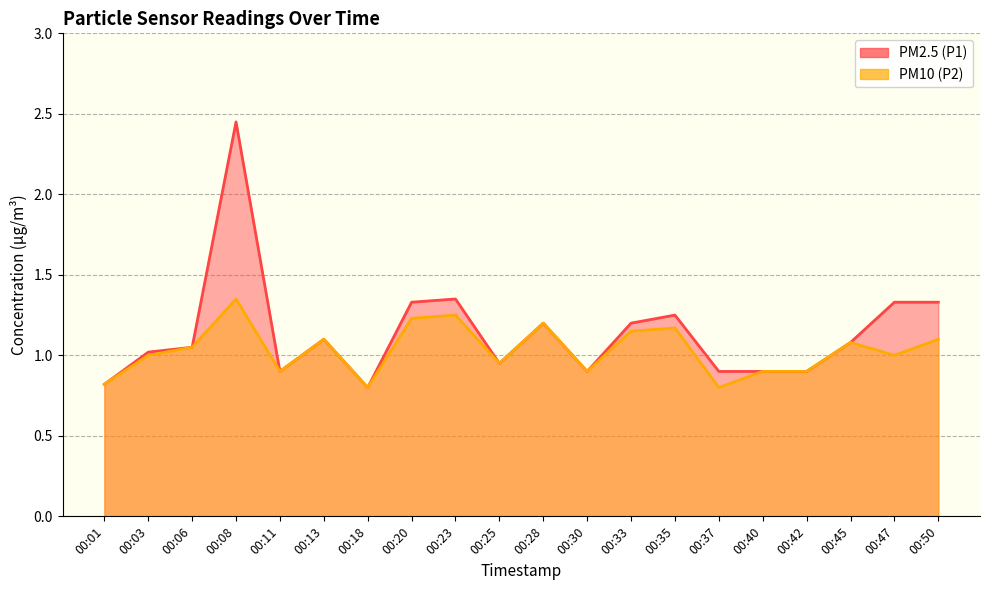

Does the chart display data point markers on the line(s)?

No